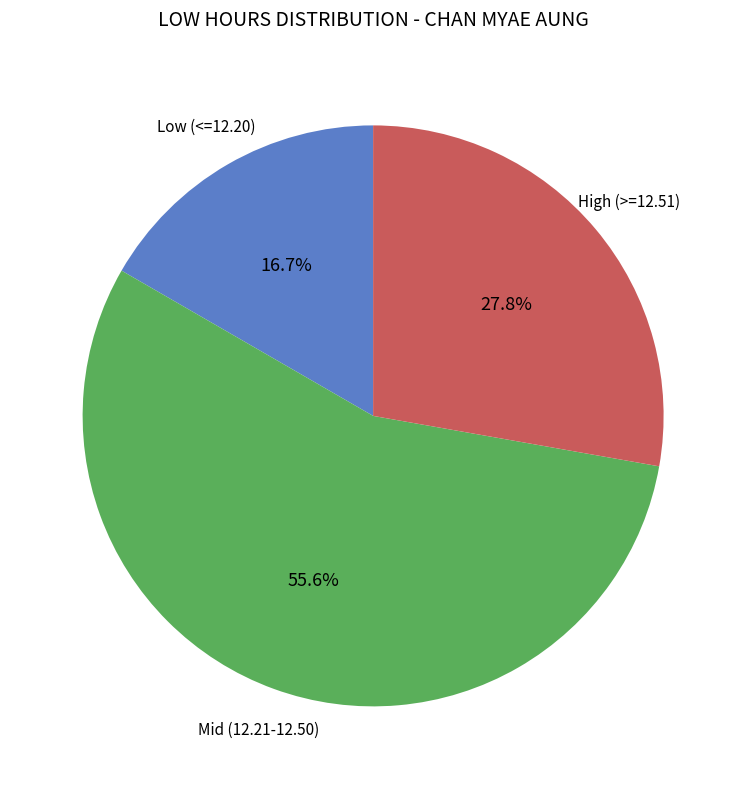

What is the majority slice?

Mid (12.21-12.50)